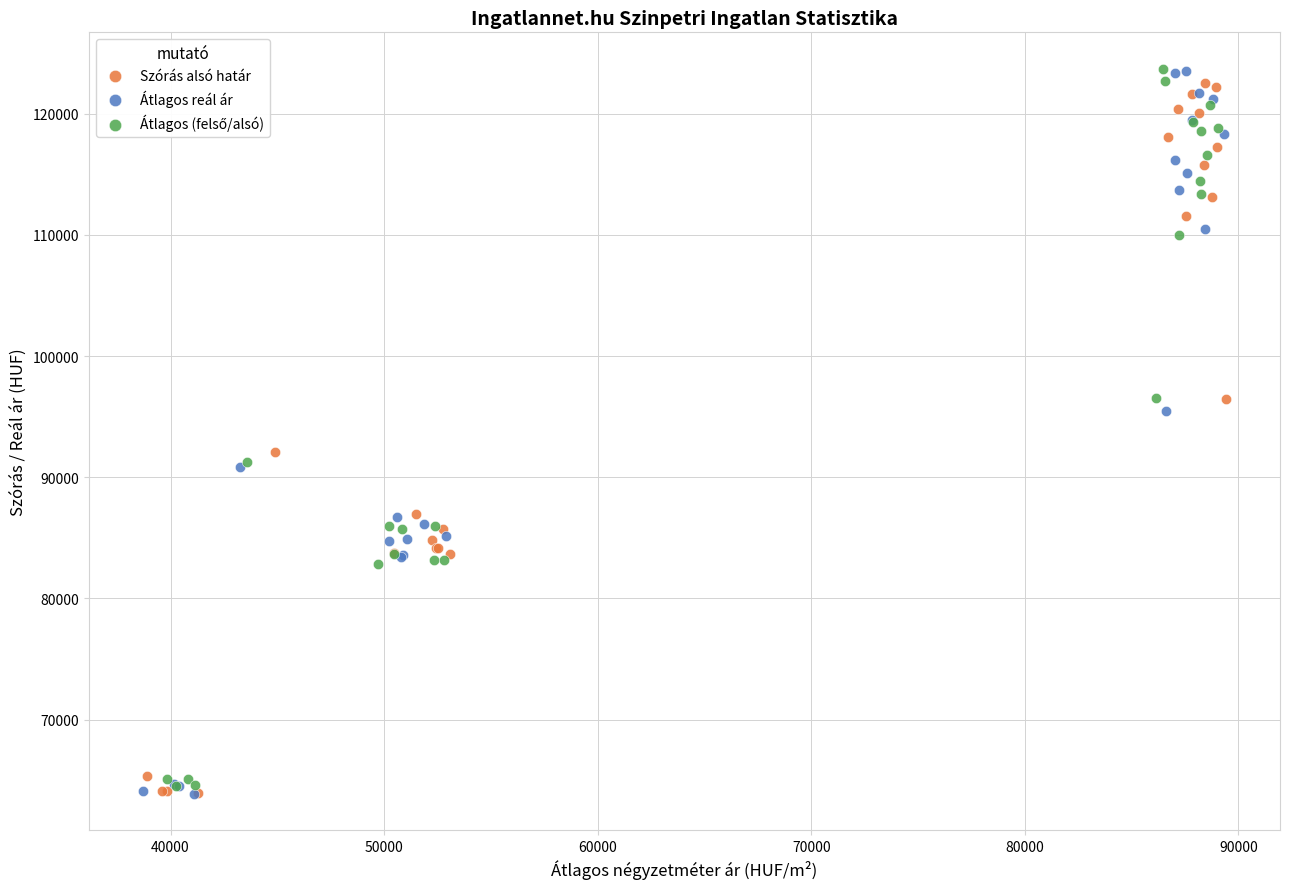

Which series has the widest spread of Y values?

Átlagos reál ár